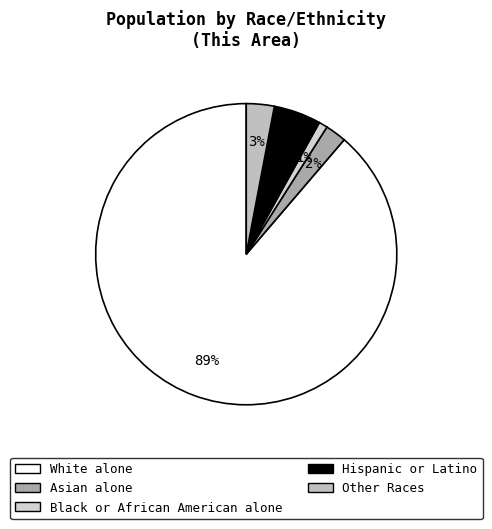

To the nearest percent, what percentage of the pie is Asian alone?

2%